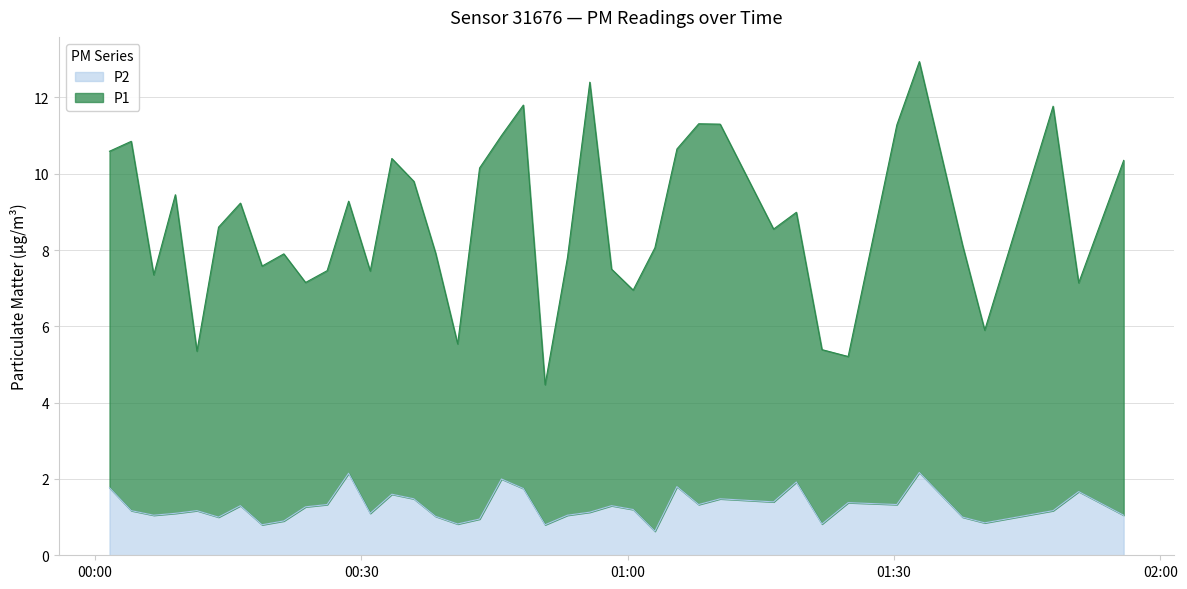

What is the lowest value of the P2 series?

0.6